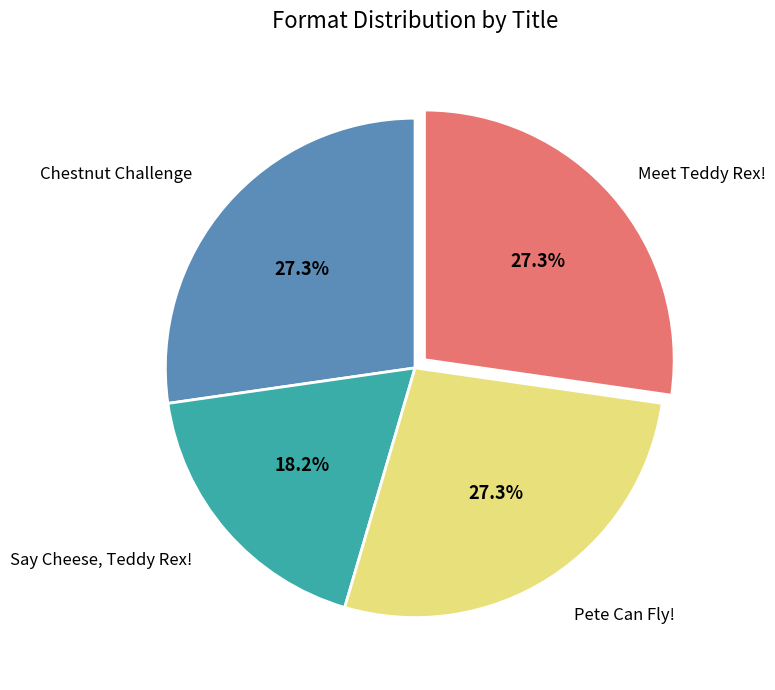

How many segments does this pie chart have?

4